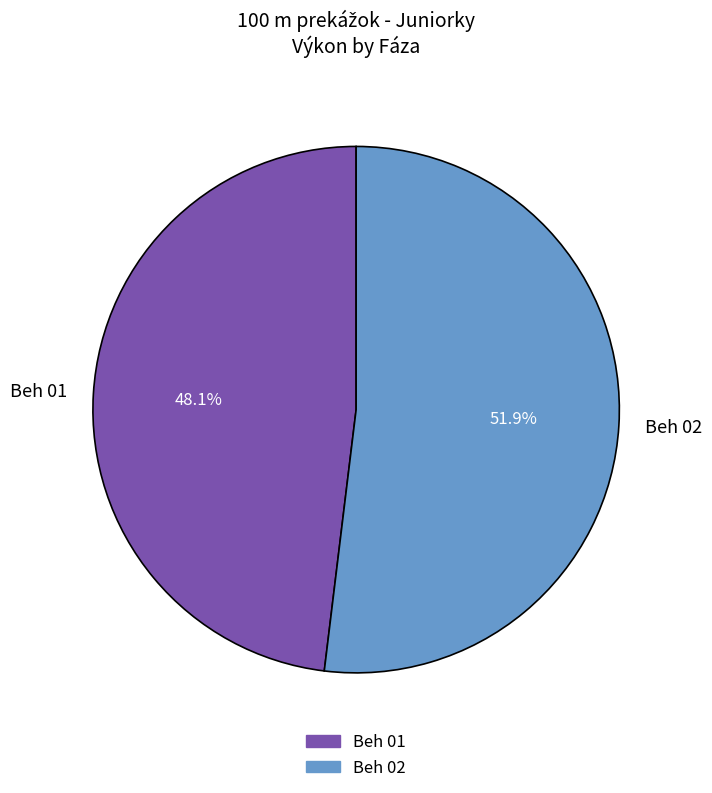

True or false: Beh 01 accounts for 62% of the total.

False